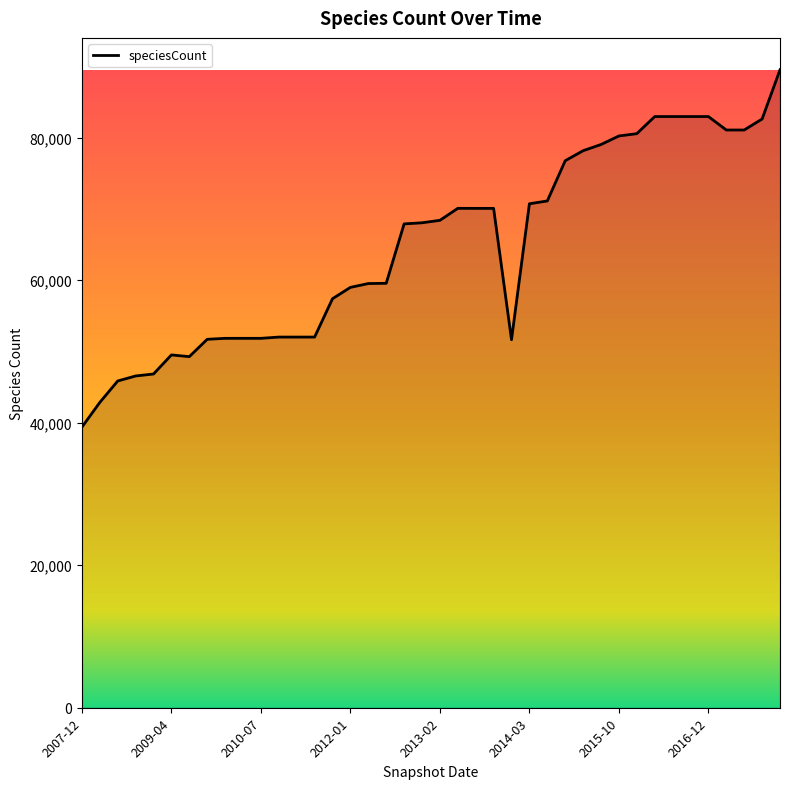

What is the difference between the maximum and minimum values?

50158